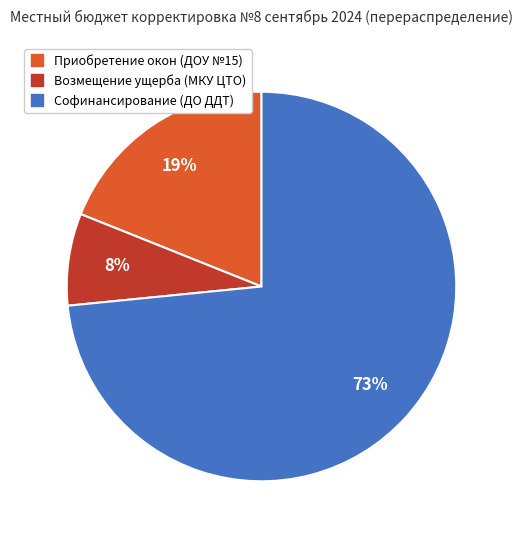

Count the number of slices in the pie.

3